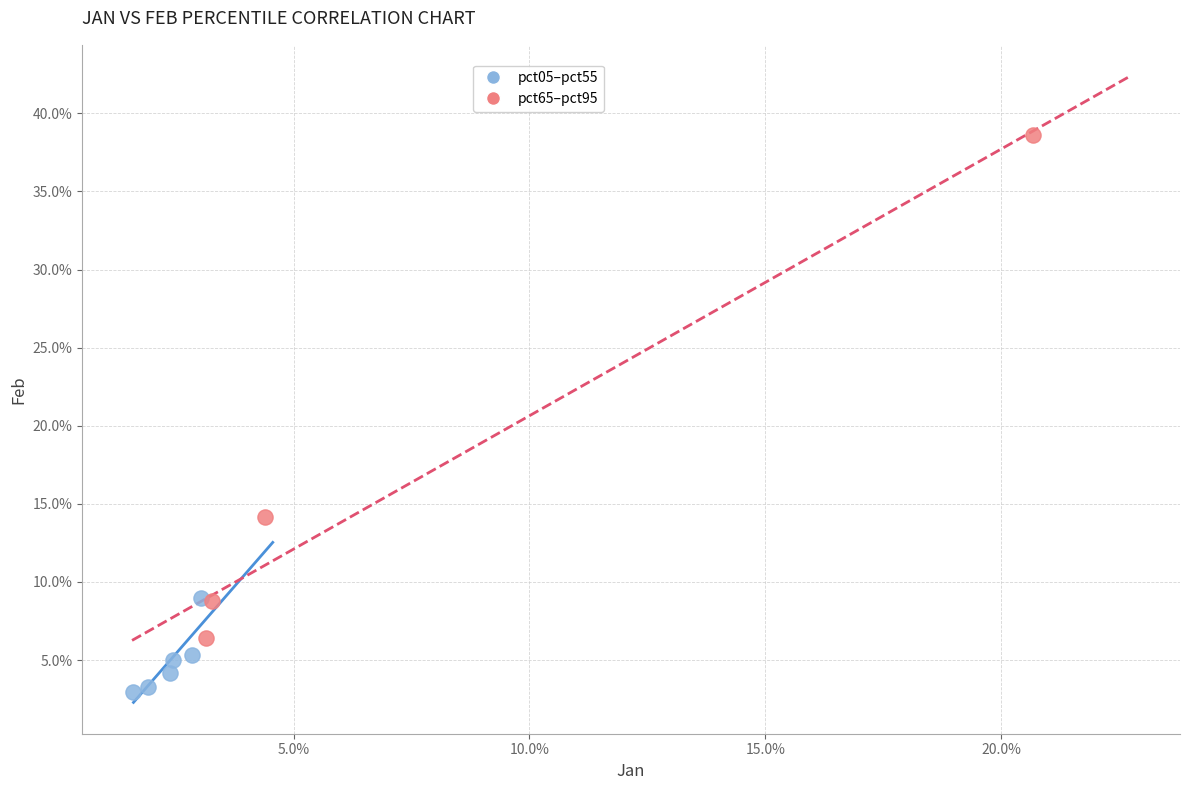

Which series reaches the minimum Y coordinate?

pct05–pct55